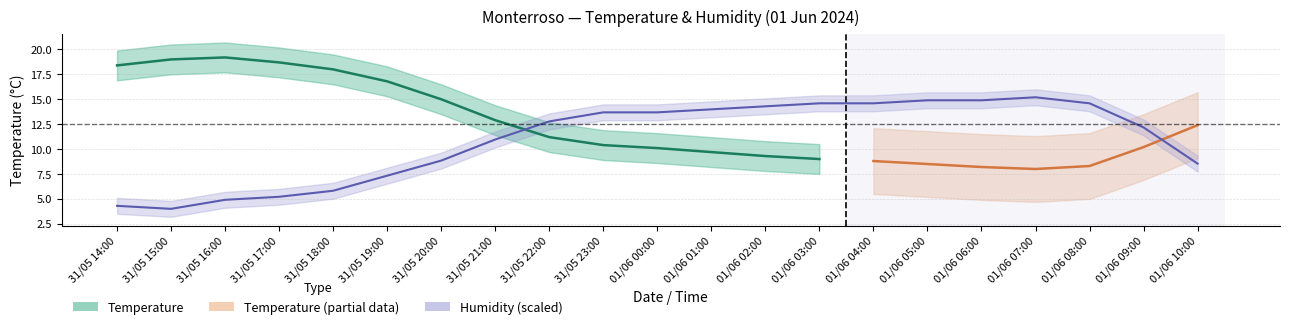

What is the smallest value displayed?

4.0